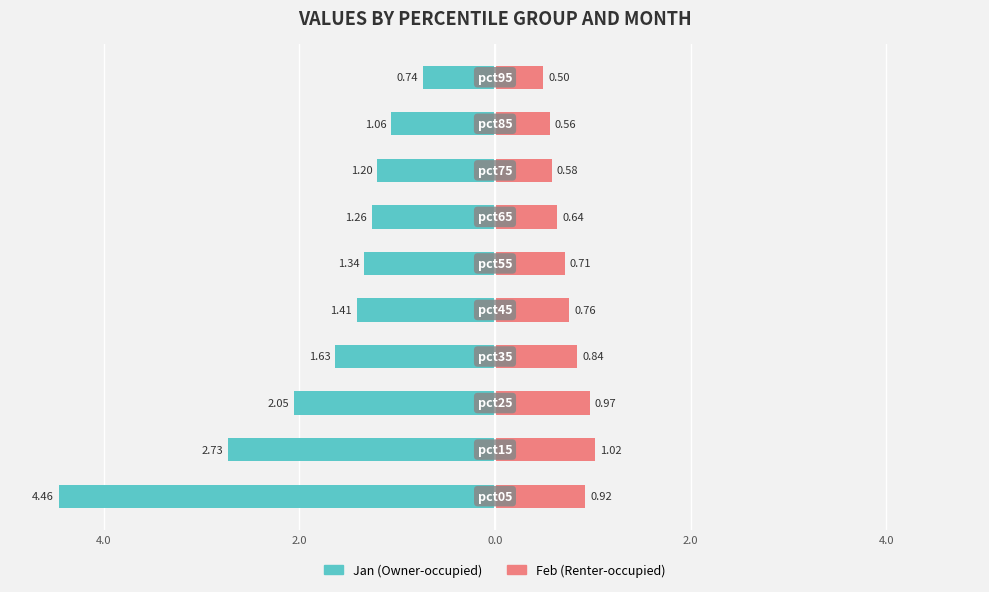

How many bars are there in each group?

2